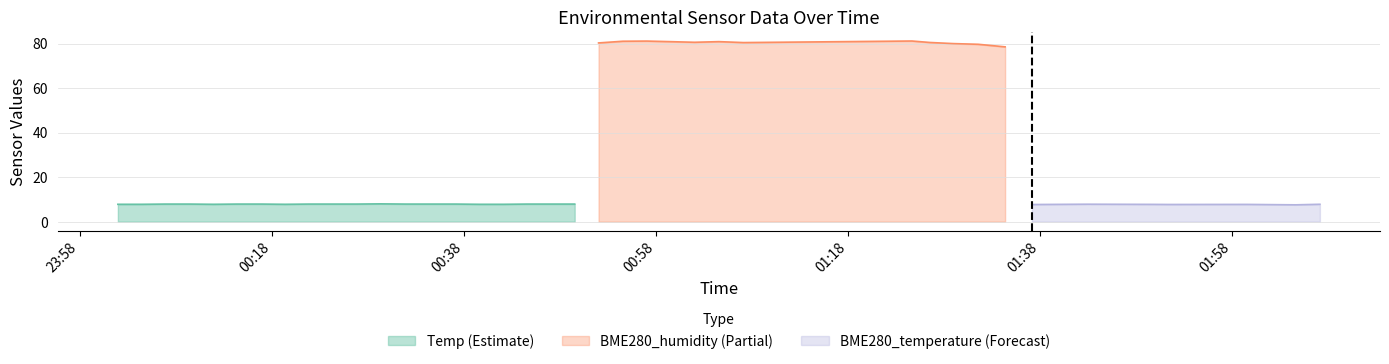

What is the highest value of the Temp (Estimate) series?

8.0